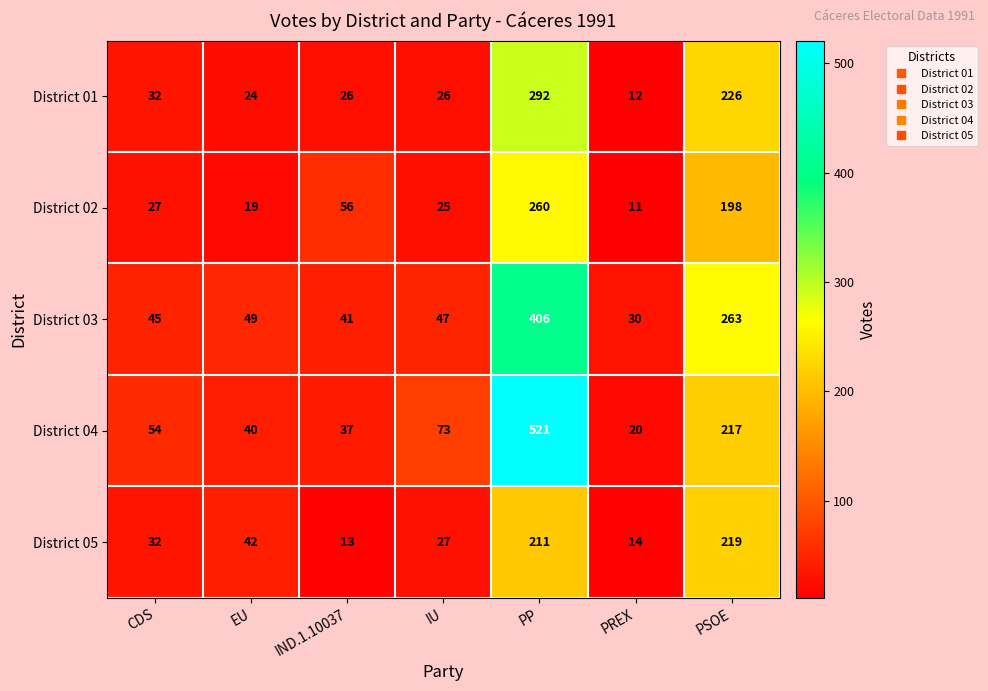

Which label corresponds to the largest value in the chart?

PP